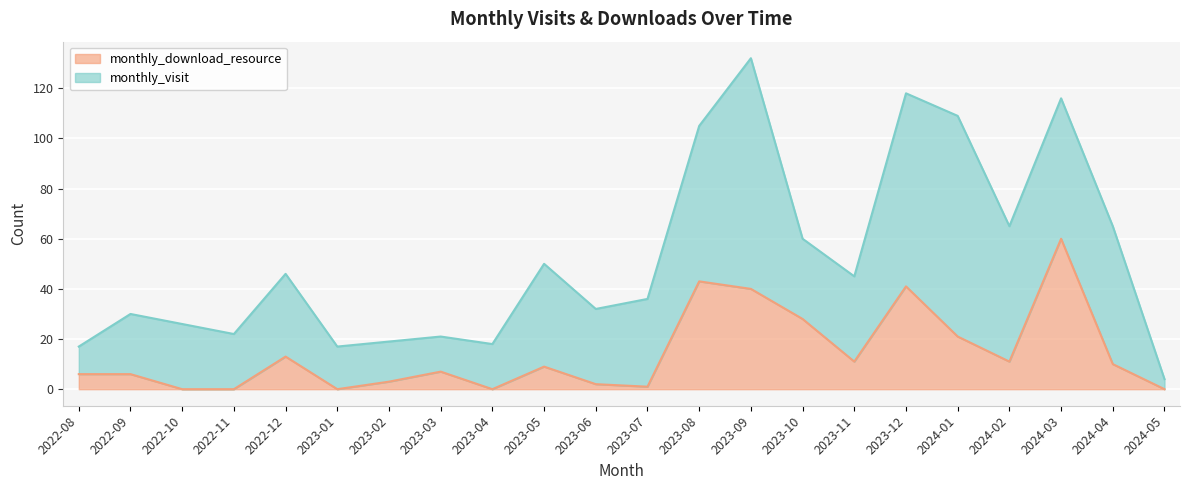

At which category does the data reach its first local peak?

2022-12